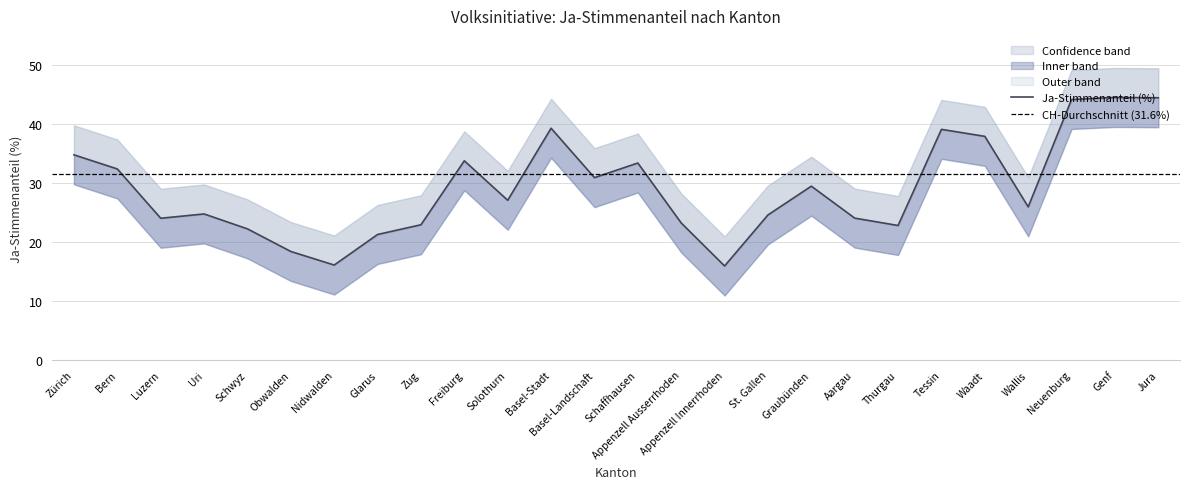

Reading left to right, what are all the values shown in this chart?

Ja-Stimmenanteil (%): Zürich=34.8	Bern=32.4	Luzern=24.1	Uri=24.8	Schwyz=22.3	Obwalden=18.4	Nidwalden=16.1	Glarus=21.3	Zug=23.0	Freiburg=33.8	Solothurn=27.1	Basel-Stadt=39.3	Basel-Landschaft=30.9	Schaffhausen=33.4	Appenzell Ausserrhoden=23.3	Appenzell Innerrhoden=16.0	St. Gallen=24.6	Graubünden=29.5	Aargau=24.1	Thurgau=22.8	Tessin=39.1	Waadt=38.0	Wallis=26.0	Neuenburg=44.2	Genf=44.6	Jura=44.5
Upper band: Zürich=39.8	Bern=37.4	Luzern=29.1	Uri=29.8	Schwyz=27.3	Obwalden=23.4	Nidwalden=21.1	Glarus=26.3	Zug=28.0	Freiburg=38.8	Solothurn=32.1	Basel-Stadt=44.3	Basel-Landschaft=35.9	Schaffhausen=38.4	Appenzell Ausserrhoden=28.3	Appenzell Innerrhoden=21.0	St. Gallen=29.6	Graubünden=34.5	Aargau=29.1	Thurgau=27.8	Tessin=44.1	Waadt=43.0	Wallis=31.0	Neuenburg=49.2	Genf=49.6	Jura=49.5
Lower band: Zürich=29.8	Bern=27.4	Luzern=19.1	Uri=19.8	Schwyz=17.3	Obwalden=13.4	Nidwalden=11.1	Glarus=16.3	Zug=18.0	Freiburg=28.8	Solothurn=22.1	Basel-Stadt=34.3	Basel-Landschaft=25.9	Schaffhausen=28.4	Appenzell Ausserrhoden=18.3	Appenzell Innerrhoden=11.0	St. Gallen=19.6	Graubünden=24.5	Aargau=19.1	Thurgau=17.8	Tessin=34.1	Waadt=33.0	Wallis=21.0	Neuenburg=39.2	Genf=39.6	Jura=39.5